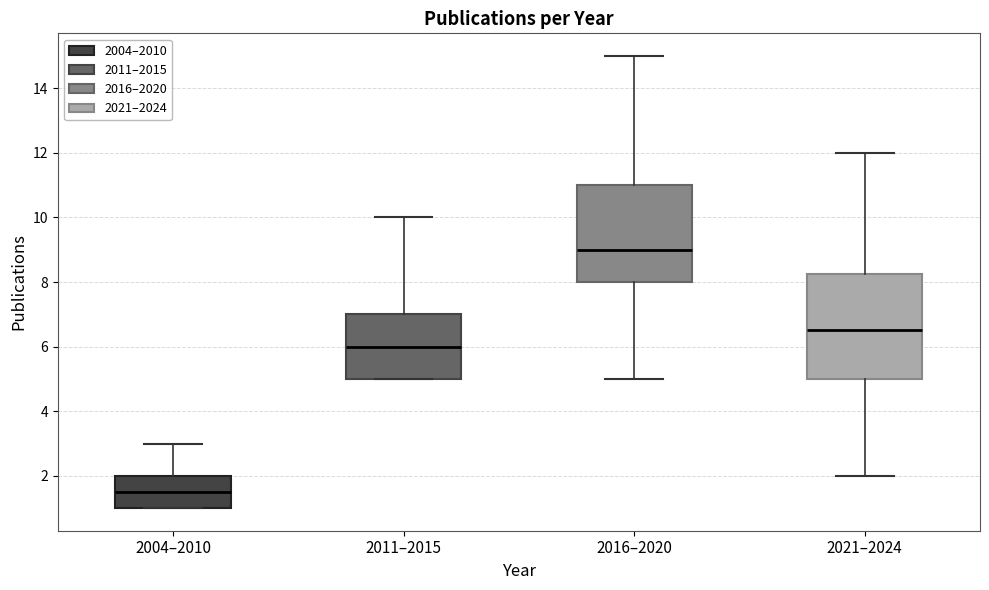

Reading left to right, transcribe this box plot: for each box, give where its median line is, the range the box spans, and where its two whiskers end, as read against the y-axis. The values are not printed on the chart, so give them approximately, as read against the axis.

2004–2010: median 1.6, box 1.0 to 2.0, whiskers 1.0 to 3.0
2011–2015: median 6.0, box 5.0 to 7.0, whiskers 5.0 to 10.0
2016–2020: median 9.0, box 8.0 to 11.0, whiskers 5.0 to 15.0
2021–2024: median 6.6, box 5.0 to 8.2, whiskers 2.0 to 12.0